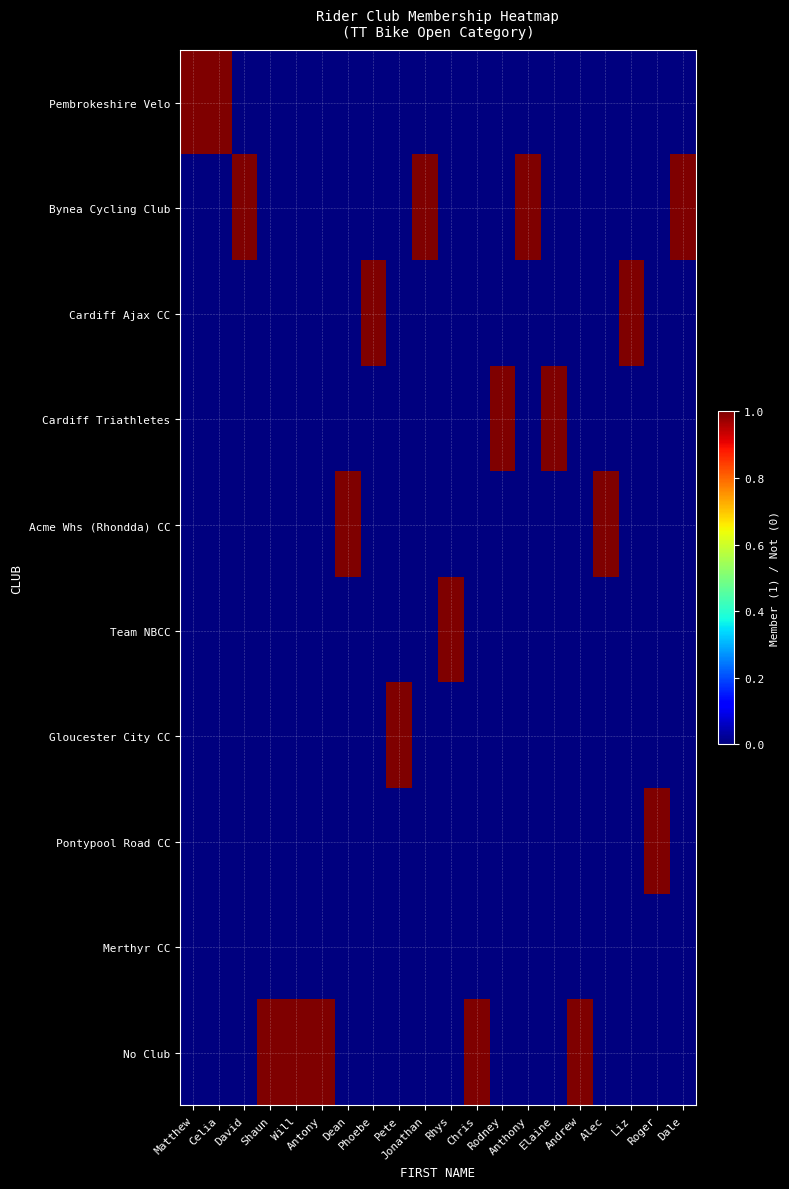

What is the difference between the highest and lowest values at Jonathan?

1